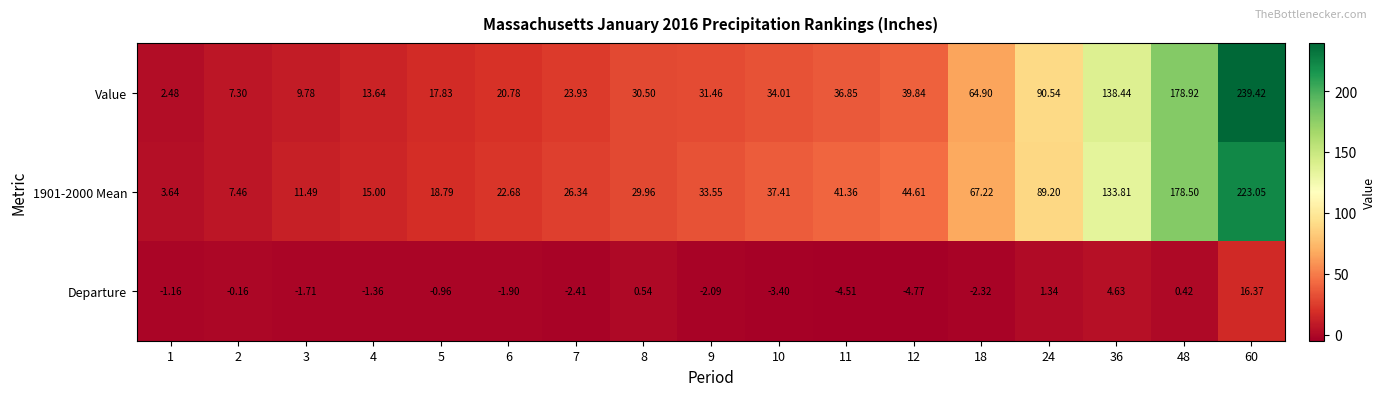

Is the value of Departure at 5 greater than the value of 1901-2000 Mean at 9?

No